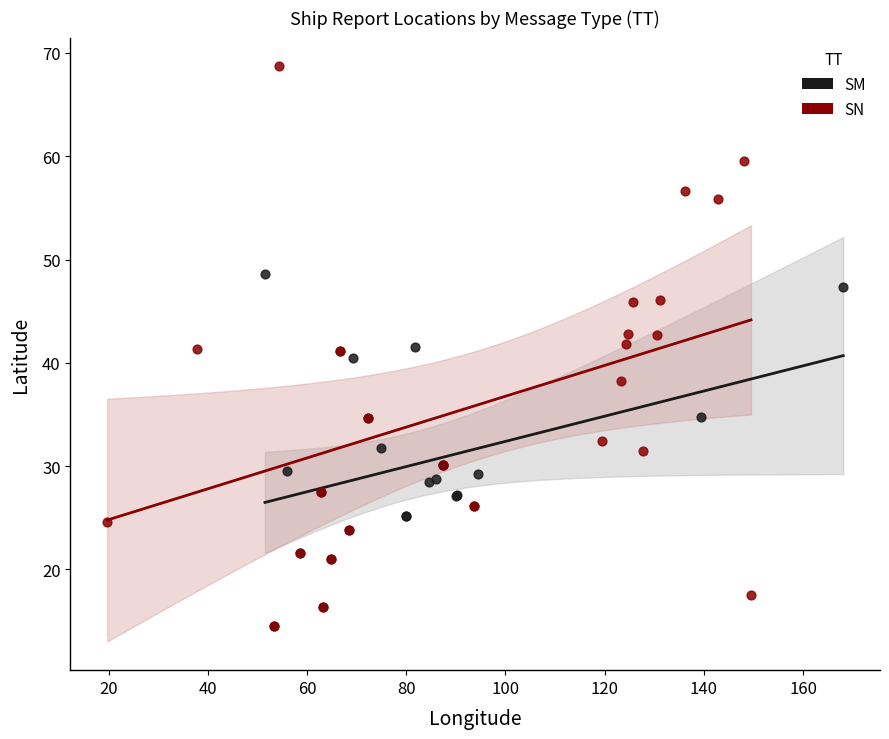

What are all the series names shown in the legend?

SM, SN